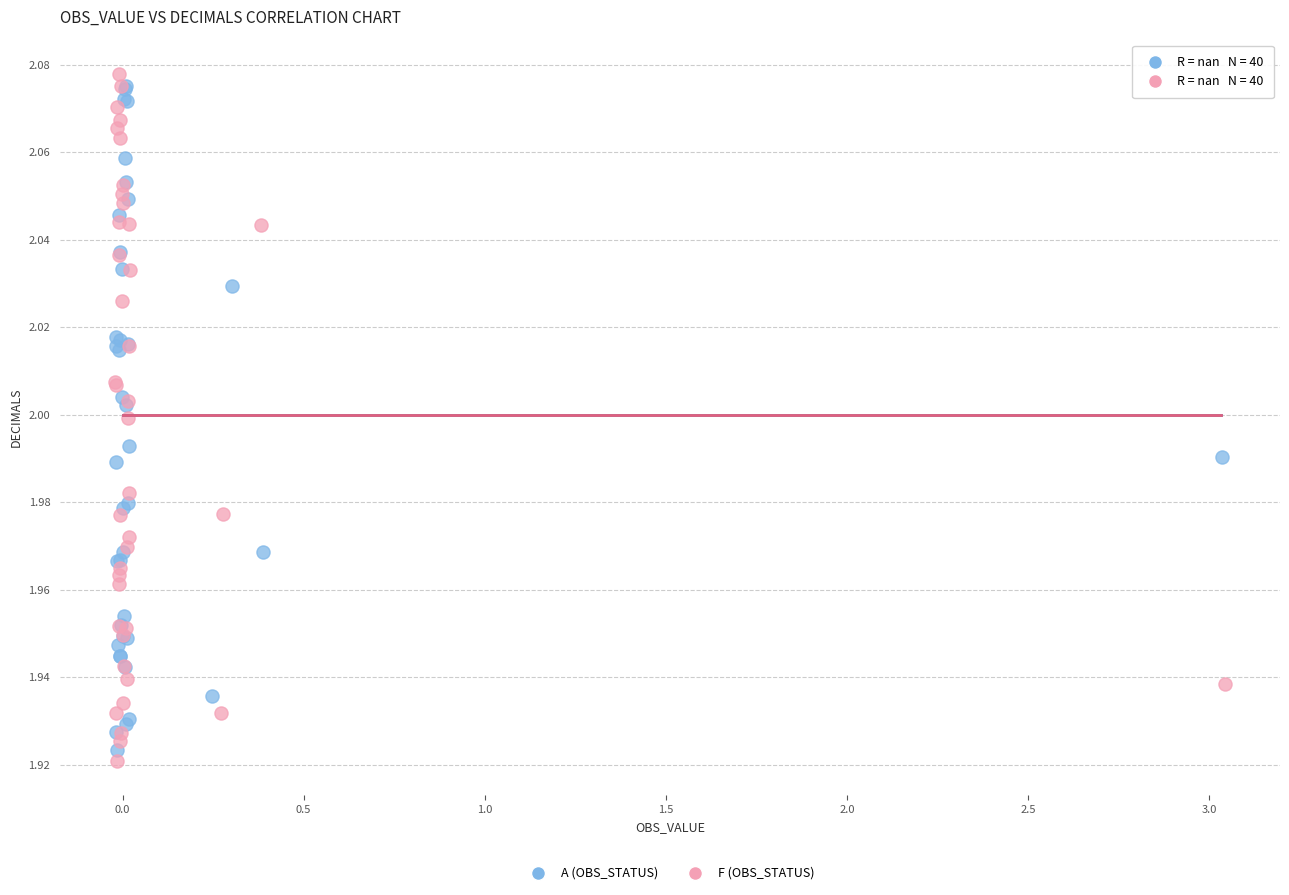

What are all the series names shown in the legend?

A (OBS_STATUS), F (OBS_STATUS)